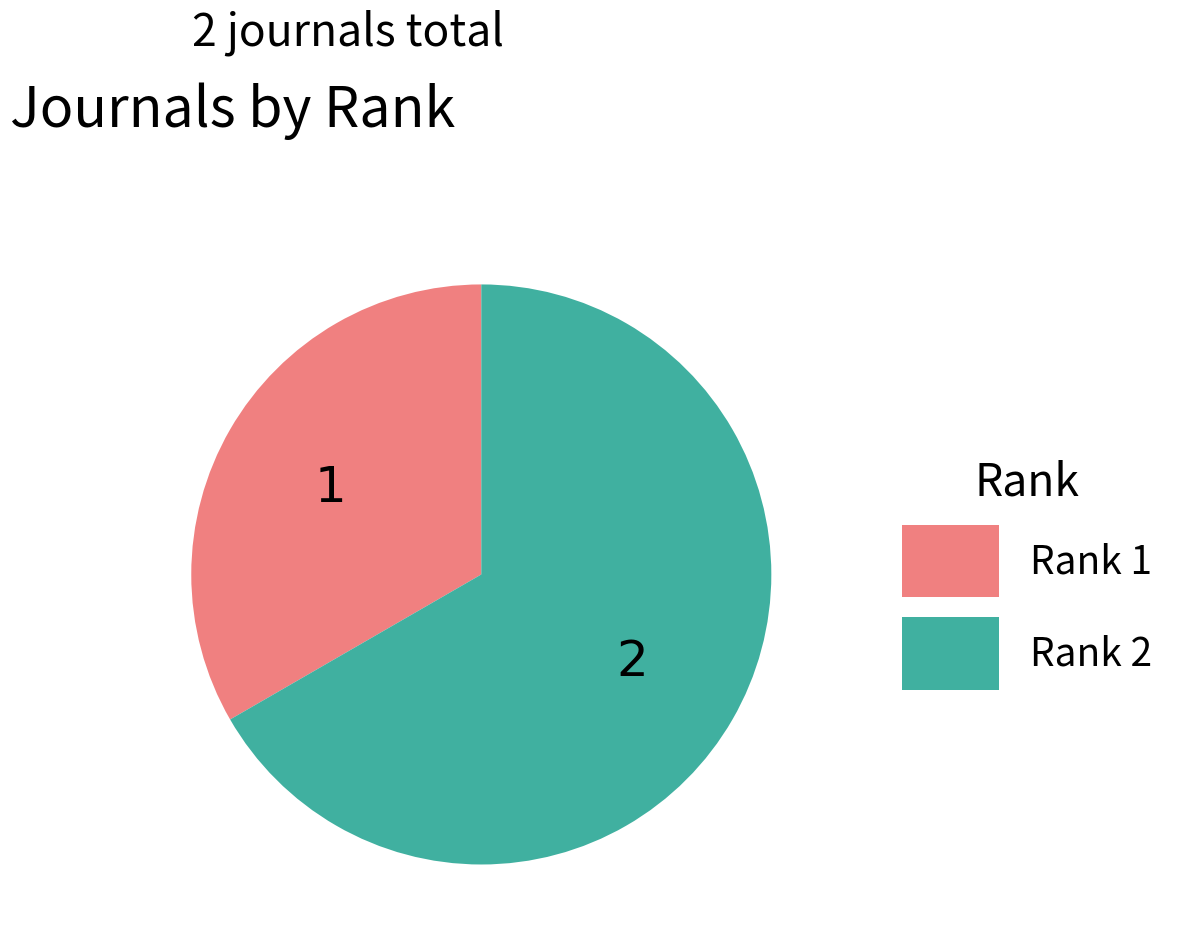

Is there any slice that represents more than half of the pie?

Yes